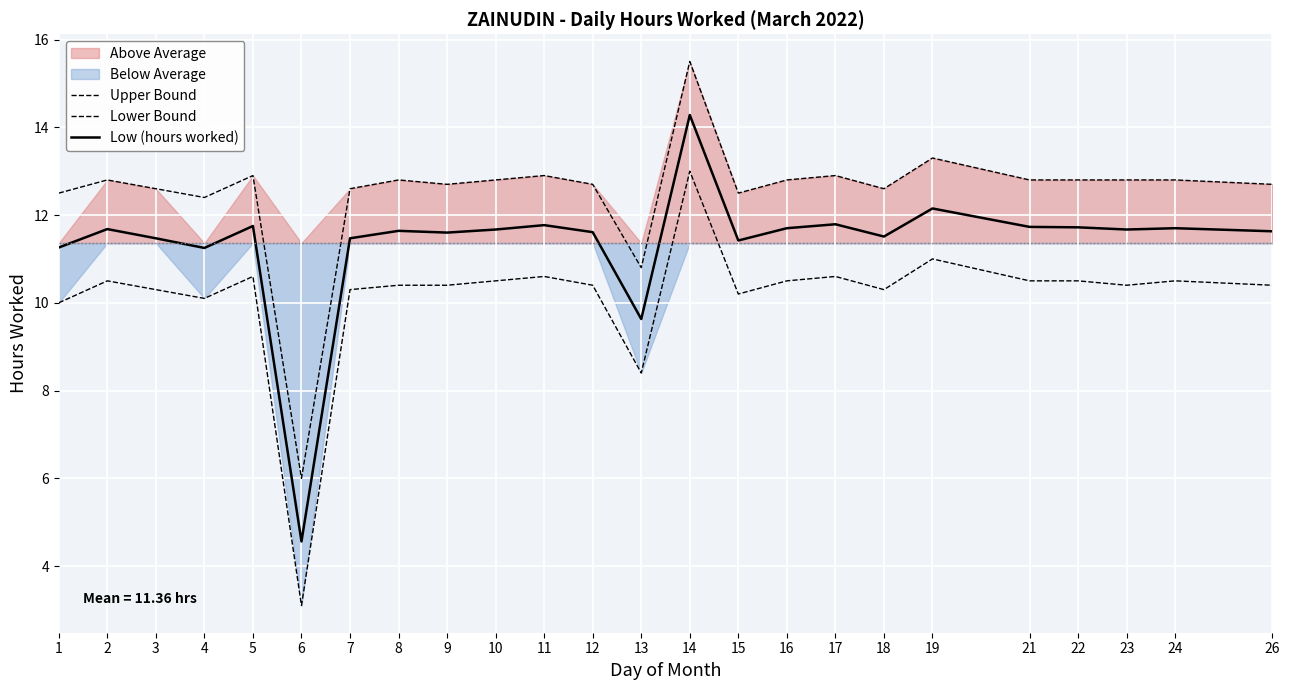

True or false: Lower Bound has more than 1 points higher than both neighbors.

True